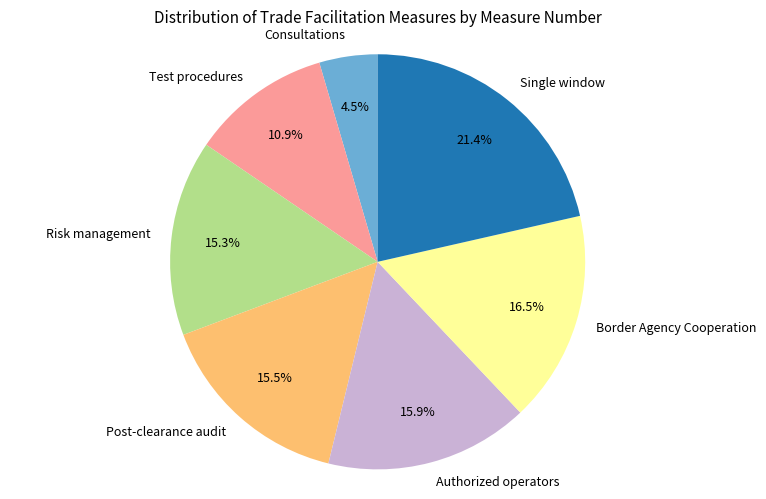

What is the smallest slice in the pie chart?

Consultations